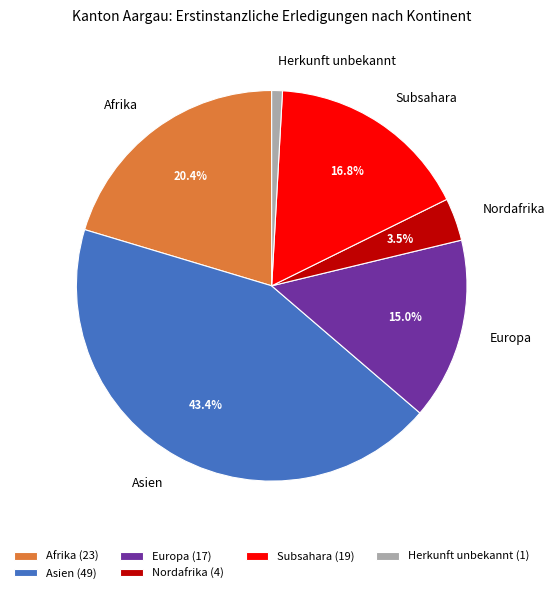

How many segments does this pie chart have?

6